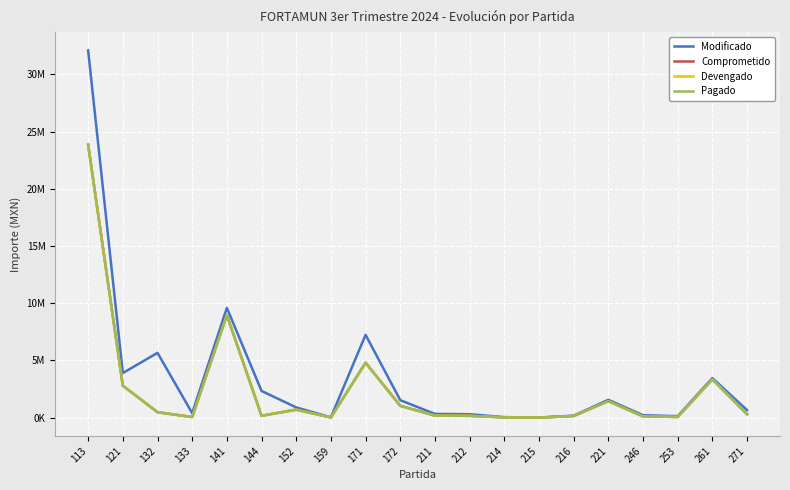

Where is the first local minimum for Devengado?

133